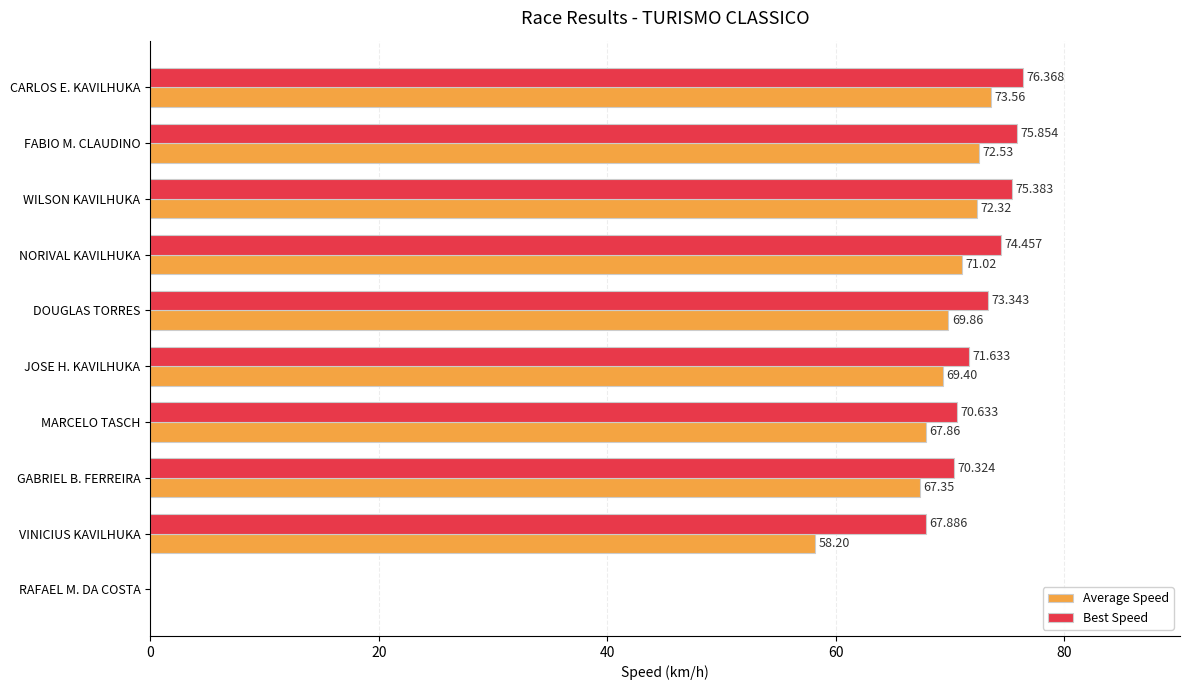

What is the maximum value for Best Speed?

76.4